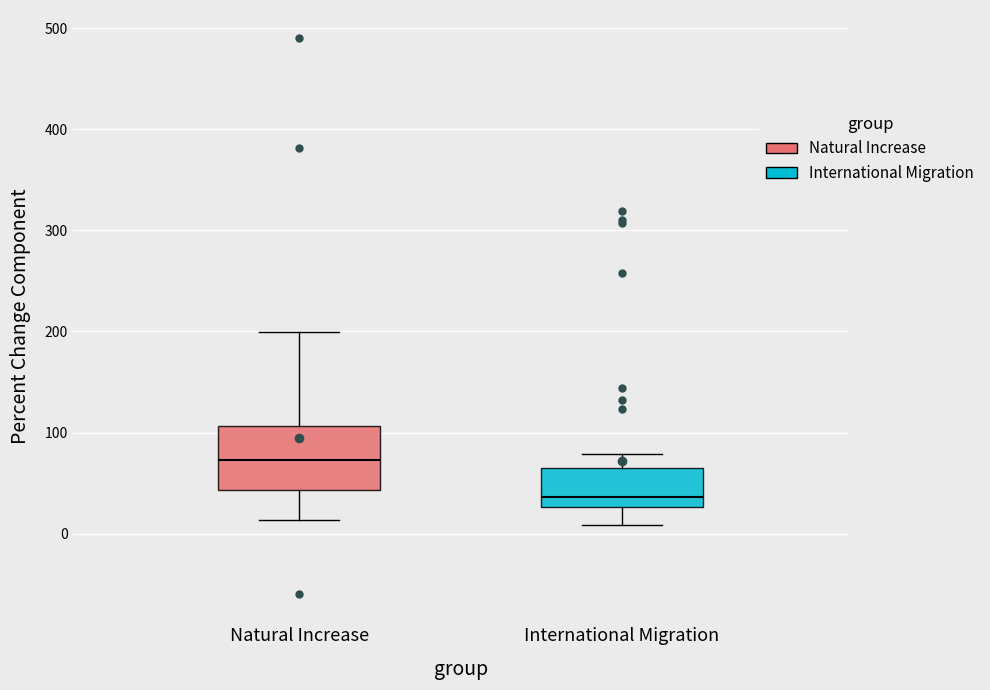

Which box is the tallest, from its lower edge to its upper edge?

Natural Increase